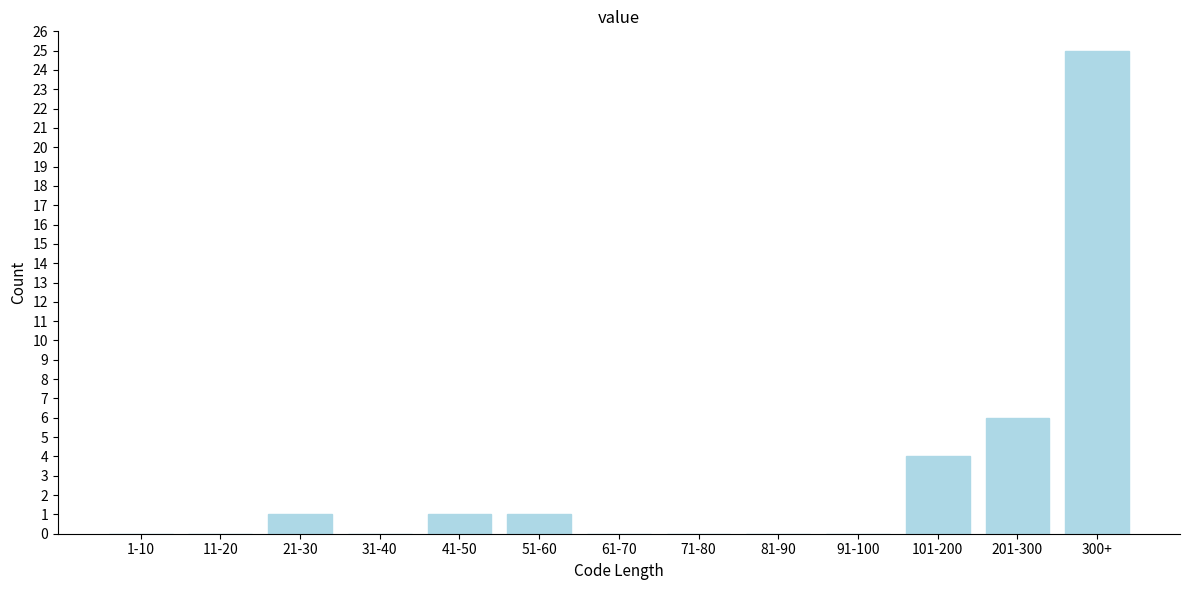

Reading left to right, list all the values displayed in this chart.

1-10=0	11-20=0	21-30=1	31-40=0	41-50=1	51-60=1	61-70=0	71-80=0	81-90=0	91-100=0	101-200=4	201-300=6	300+=25